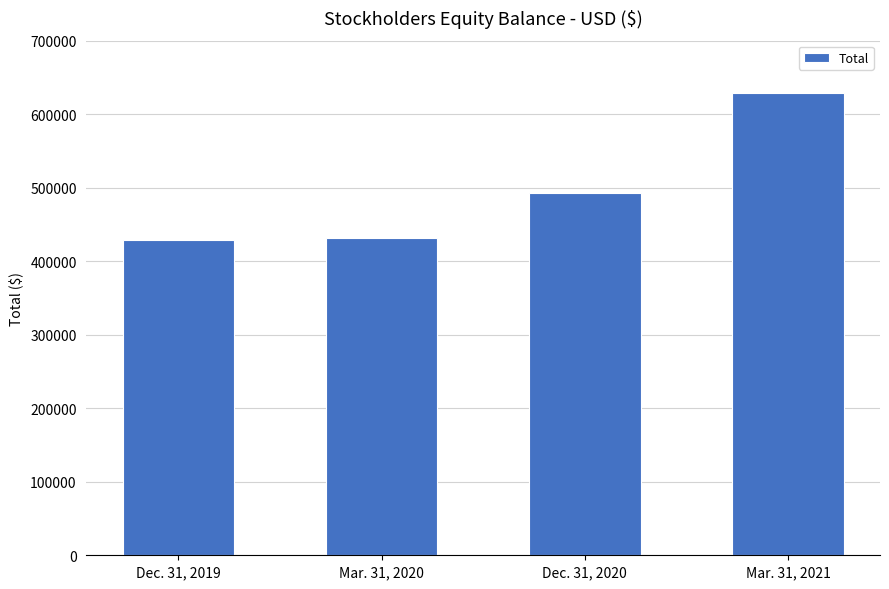

What is the average value?

495675